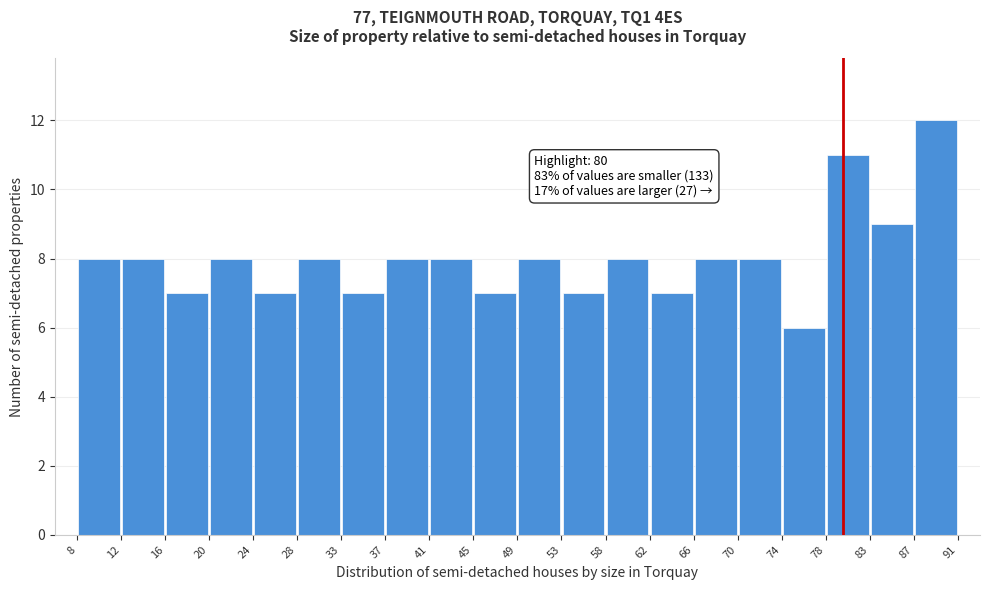

Which range on the x-axis has the tallest bar?

87 to 91